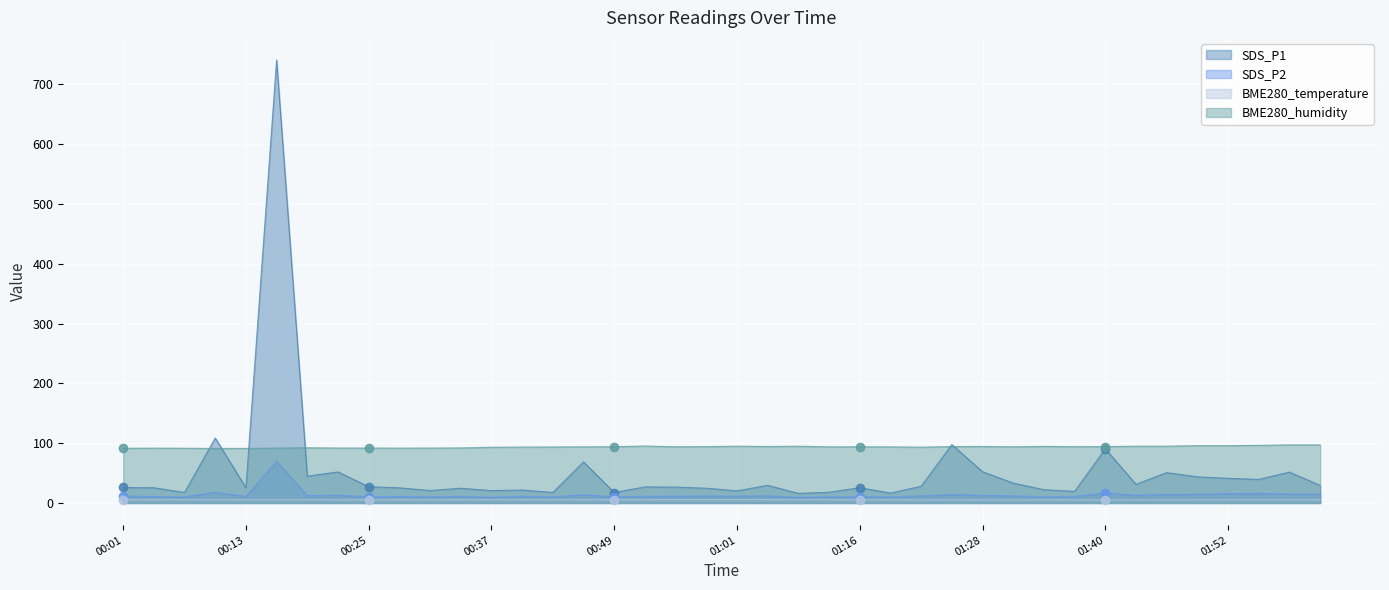

How many data points in SDS_P2 are above 11?

25